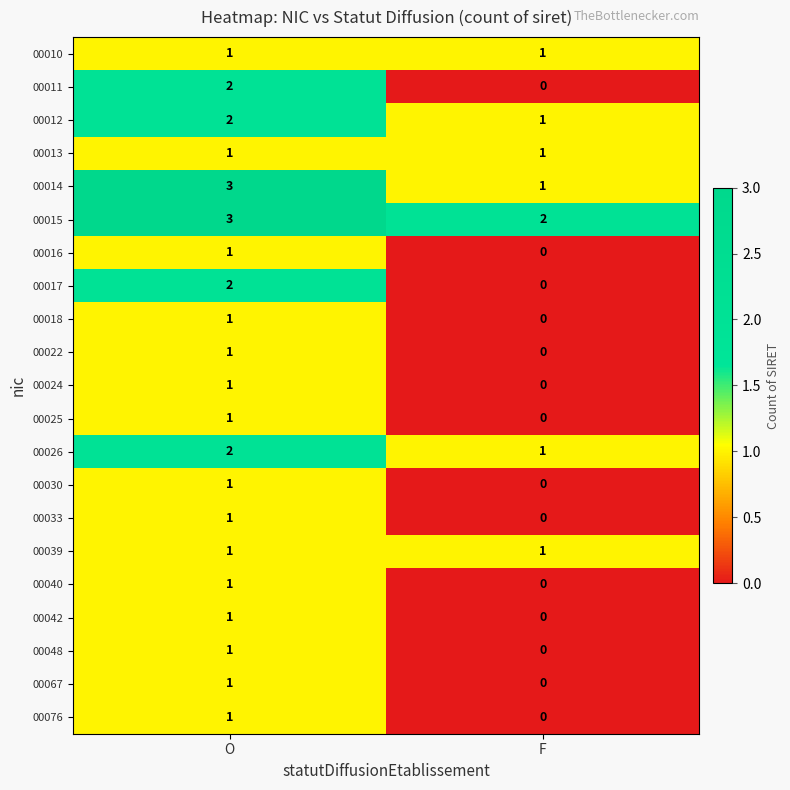

At which category is the sum across all series the highest?

O